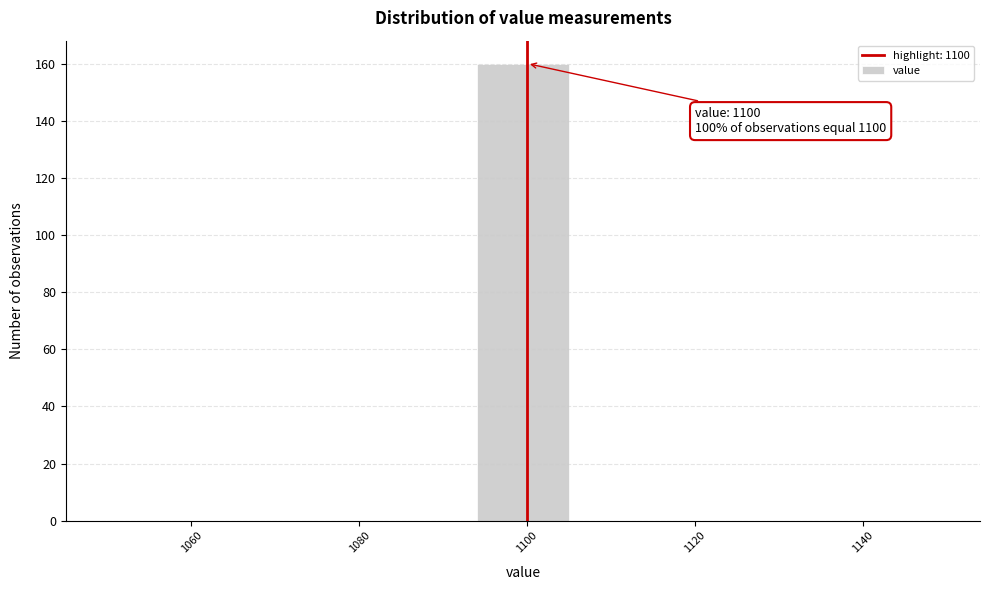

Which range on the x-axis has the tallest bar?

1094 to 1105